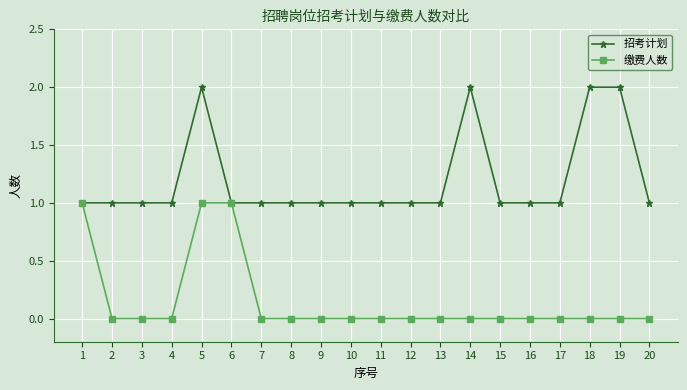

List the series in order of their peak value, lowest first.

缴费人数, 招考计划